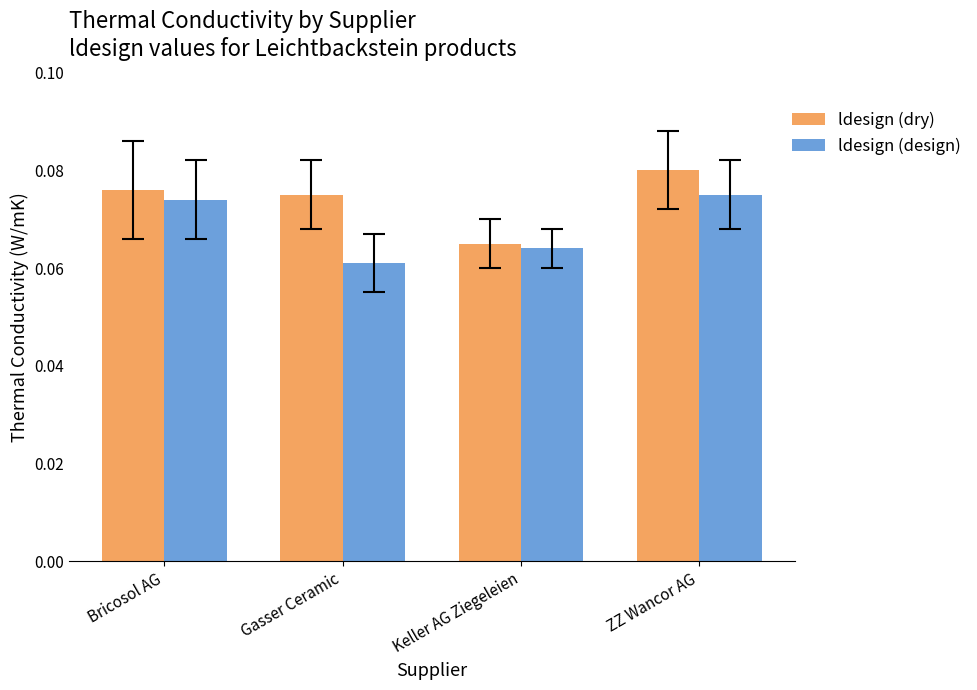

At how many categories does at least one series exceed 0?

4